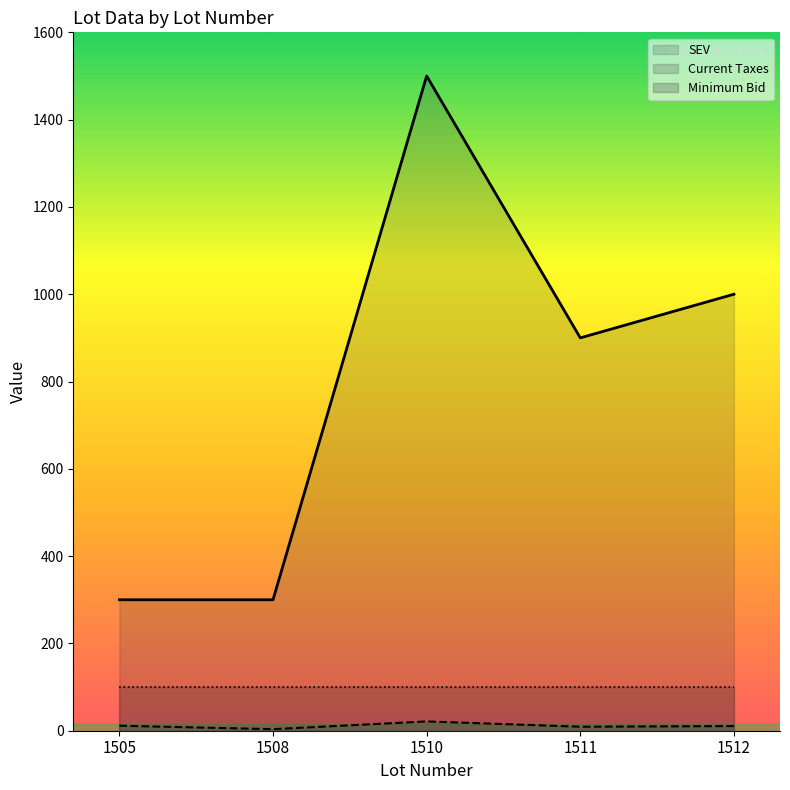

What is the average value of the Current Taxes series?

11.2